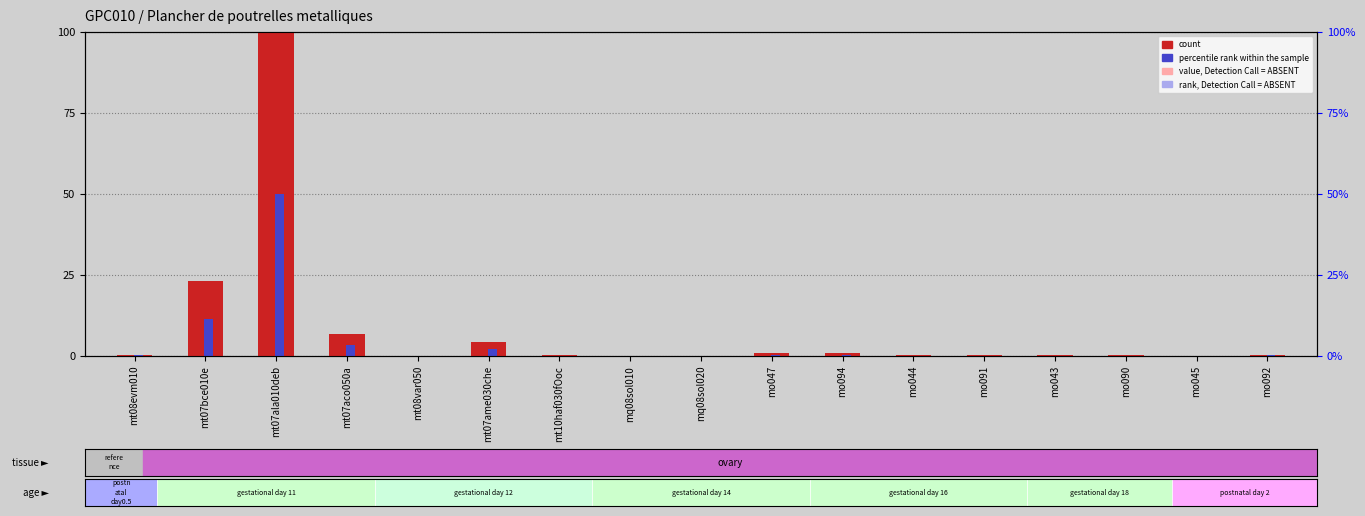

What is the label of the 14th bar from the left?

mo043